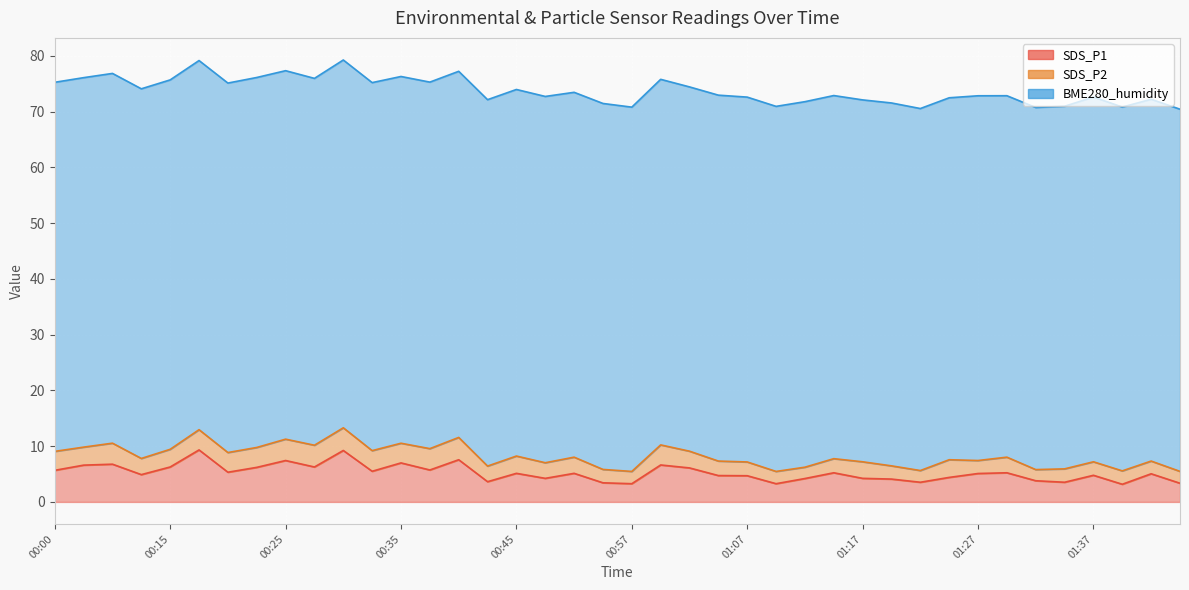

Reading right to left, extract all data points from this chart.

SDS_P1: 01:45=3.4	01:43=5.0	01:40=3.2	01:37=4.8	01:35=3.5	01:32=3.8	01:30=5.2	01:27=5.1	01:25=4.4	01:22=3.5	01:20=4.1	01:17=4.2	01:15=5.2	01:12=4.2	01:10=3.3	01:07=4.7	01:05=4.7	01:02=6.1	01:00=6.6	00:57=3.3	00:55=3.4	00:52=5.1	00:47=4.2	00:45=5.1	00:42=3.6	00:40=7.6	00:37=5.7	00:35=7.0	00:32=5.5	00:30=9.2	00:27=6.3	00:25=7.4	00:22=6.2	00:20=5.3	00:17=9.3	00:15=6.3	00:12=4.9	00:05=6.8	00:02=6.6	00:00=5.7
SDS_P2: 01:45=2.1	01:43=2.3	01:40=2.4	01:37=2.4	01:35=2.4	01:32=2.0	01:30=2.8	01:27=2.3	01:25=3.2	01:22=2.1	01:20=2.4	01:17=3.0	01:15=2.5	01:12=2.0	01:10=2.2	01:07=2.5	01:05=2.6	01:02=3.0	01:00=3.6	00:57=2.2	00:55=2.4	00:52=2.9	00:47=2.8	00:45=3.1	00:42=2.8	00:40=4.0	00:37=3.8	00:35=3.5	00:32=3.7	00:30=4.1	00:27=3.9	00:25=3.8	00:22=3.6	00:20=3.5	00:17=3.6	00:15=3.2	00:12=2.9	00:05=3.8	00:02=3.2	00:00=3.4
BME280_humidity: 01:45=65.0	01:43=64.9	01:40=65.3	01:37=65.4	01:35=65.0	01:32=65.0	01:30=64.8	01:27=65.4	01:25=64.9	01:22=64.9	01:20=65.1	01:17=64.9	01:15=65.1	01:12=65.6	01:10=65.5	01:07=65.5	01:05=65.6	01:02=65.3	01:00=65.6	00:57=65.3	00:55=65.7	00:52=65.5	00:47=65.7	00:45=65.8	00:42=65.7	00:40=65.7	00:37=65.8	00:35=65.8	00:32=66.0	00:30=66.0	00:27=65.8	00:25=66.1	00:22=66.4	00:20=66.3	00:17=66.2	00:15=66.3	00:12=66.3	00:05=66.3	00:02=66.3	00:00=66.2